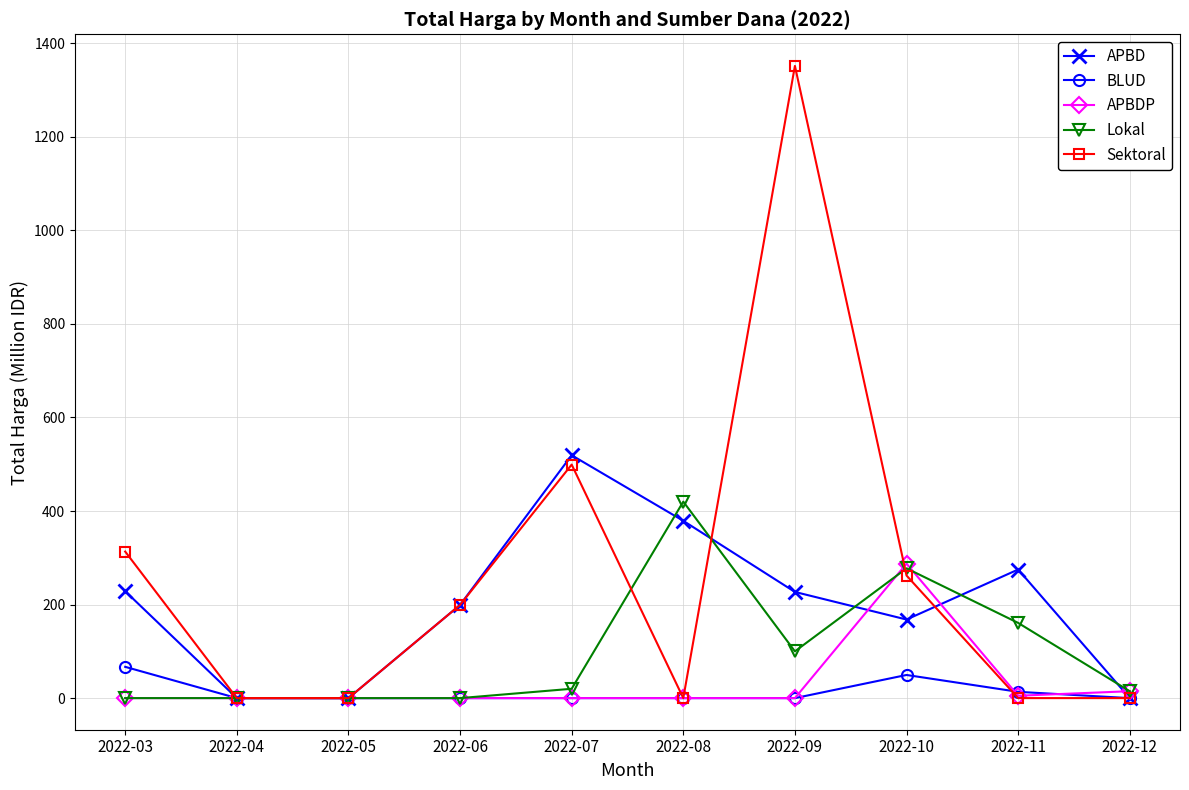

The value of BLUD at 2022-09 is 0.0. True or false?

True